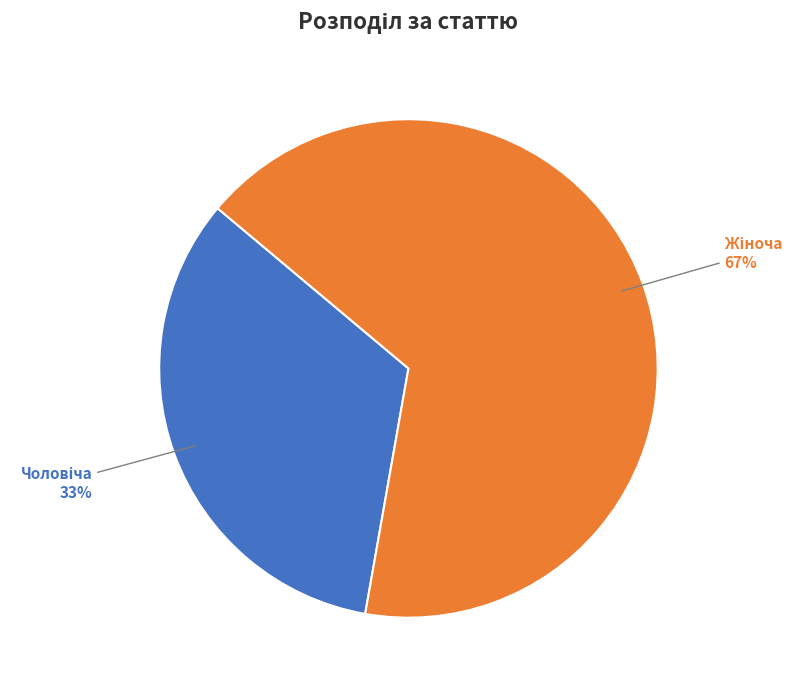

To the nearest percent, what is the average slice percentage?

50%